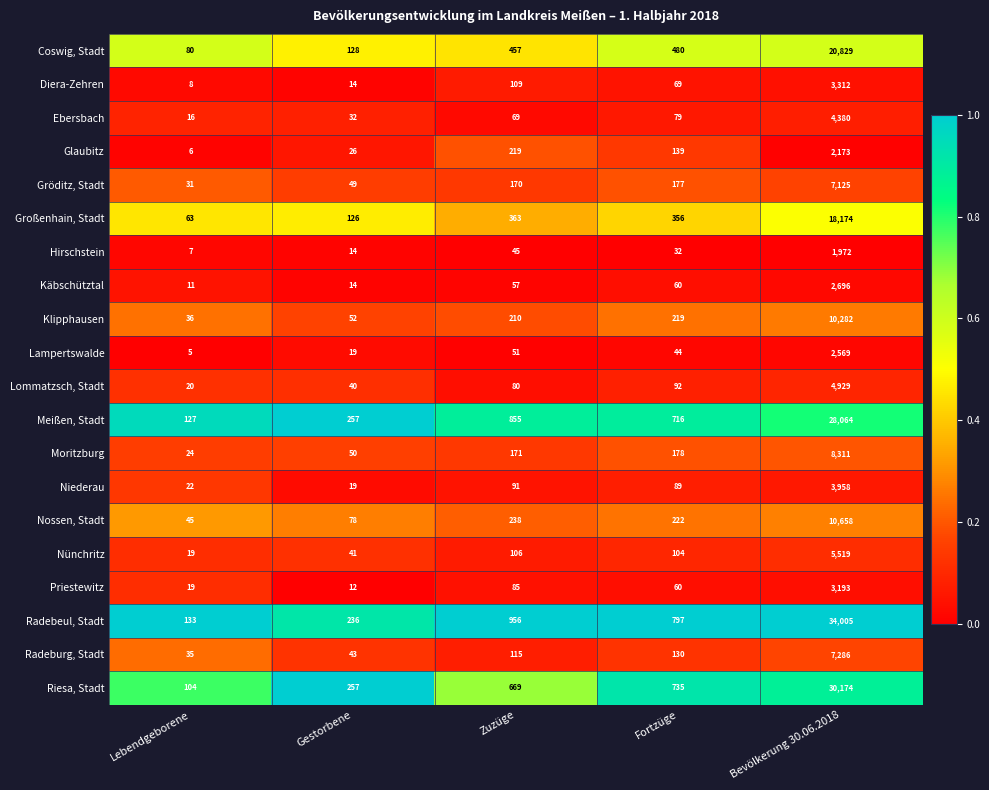

What is the total value across all series at Lebendgeborene?

811